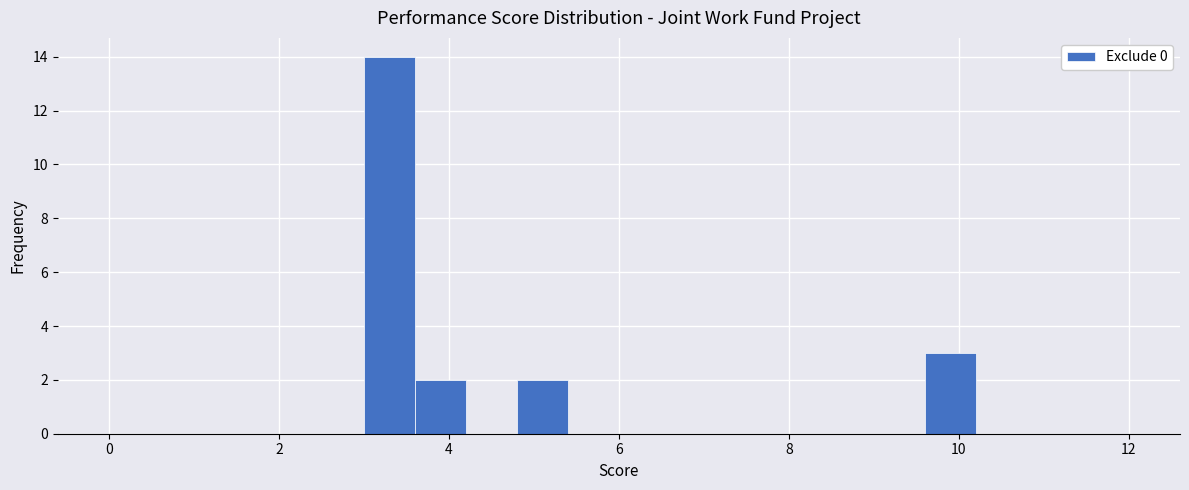

Read against the x-axis, roughly where is the centre of the tallest bar?

3.4